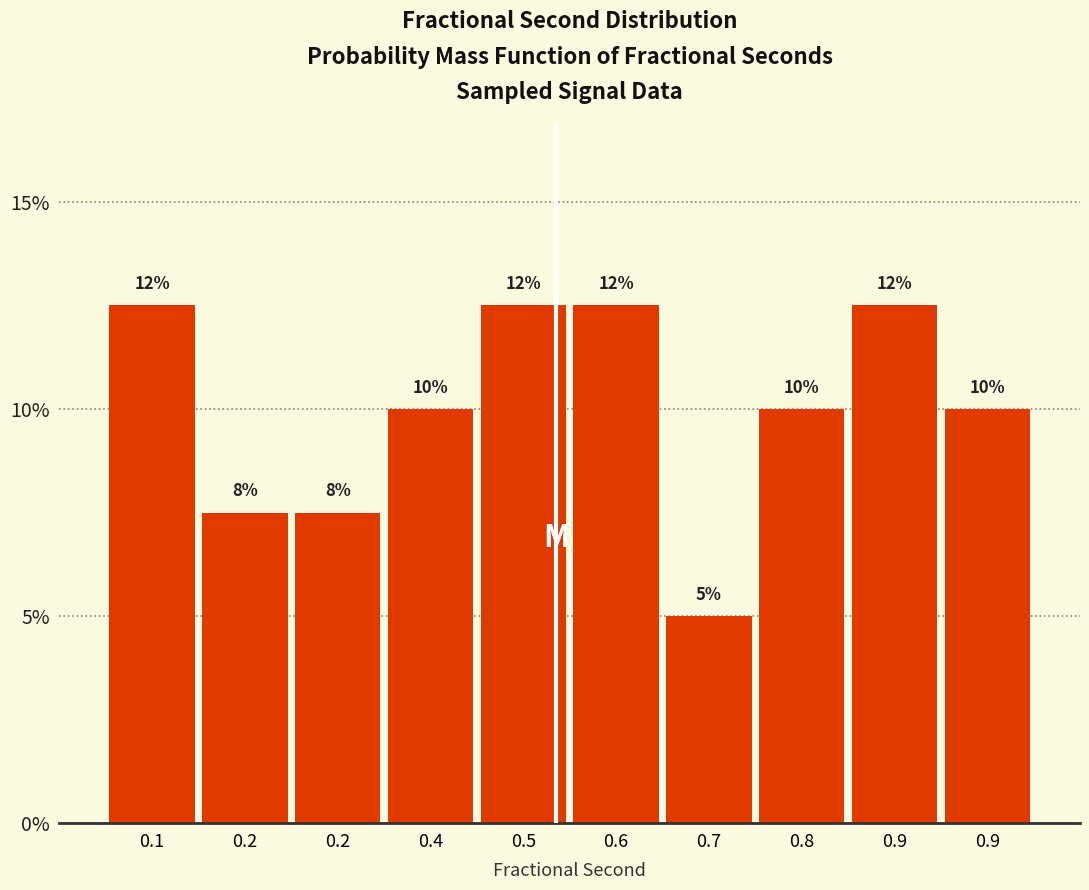

Are the bars horizontal?

No